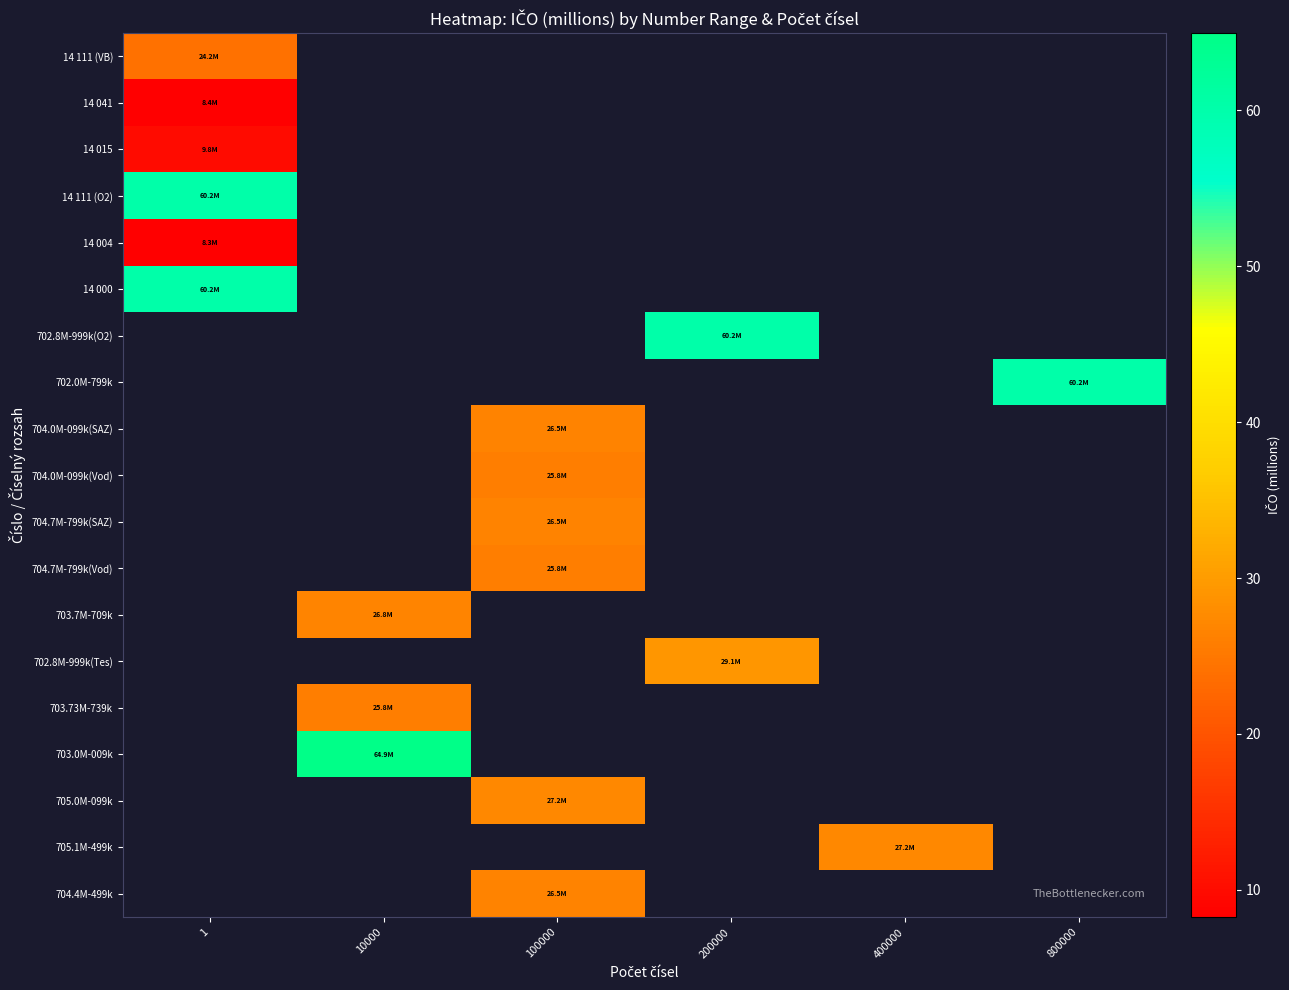

How many distinct data groups are displayed?

19